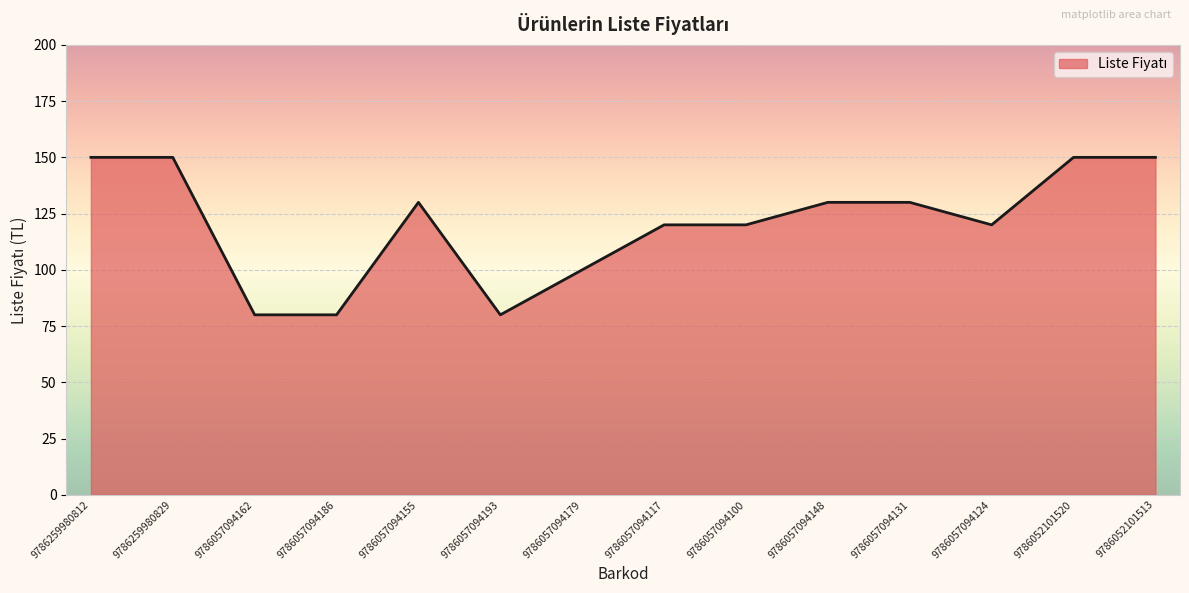

Reading left to right, transcribe all the data shown in this chart.

9786259980812=150	9786259980829=150	9786057094162=80	9786057094186=80	9786057094155=130	9786057094193=80	9786057094179=100	9786057094117=120	9786057094100=120	9786057094148=130	9786057094131=130	9786057094124=120	9786052101520=150	9786052101513=150